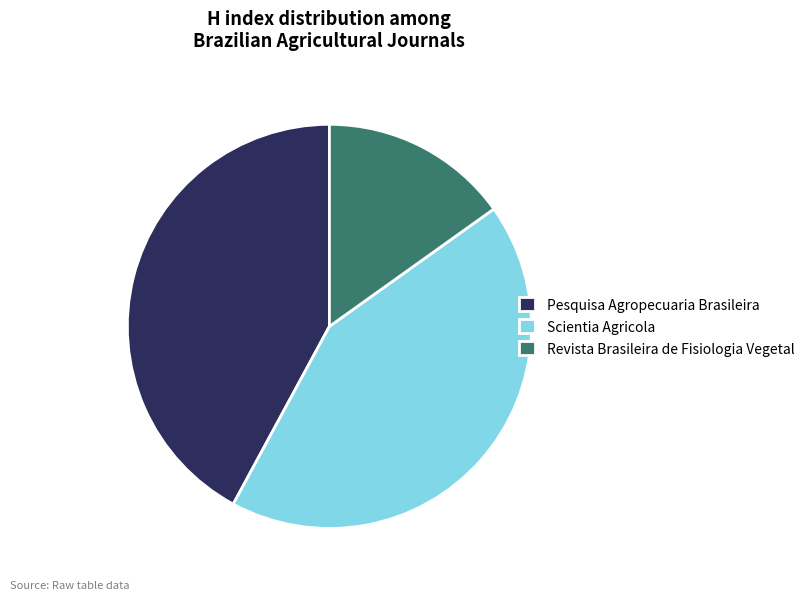

Is the sum of Pesquisa Agropecuaria Brasileira and Scientia Agricola greater than half?

Yes